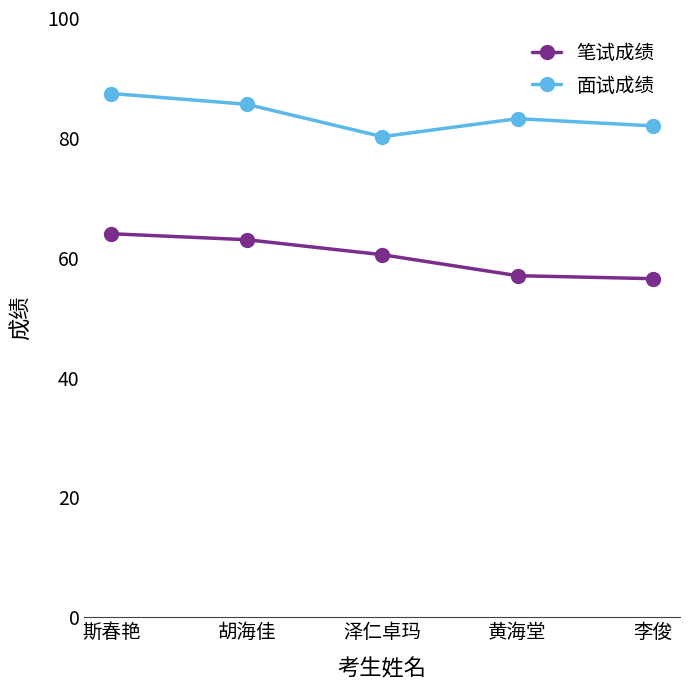

True or false: 笔试成绩 and 面试成绩 intersect in this chart.

False